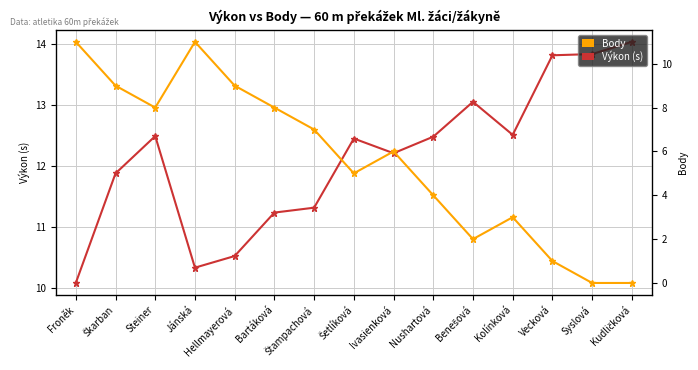

The value of Body at Kudličková is 3.5. True or false?

False